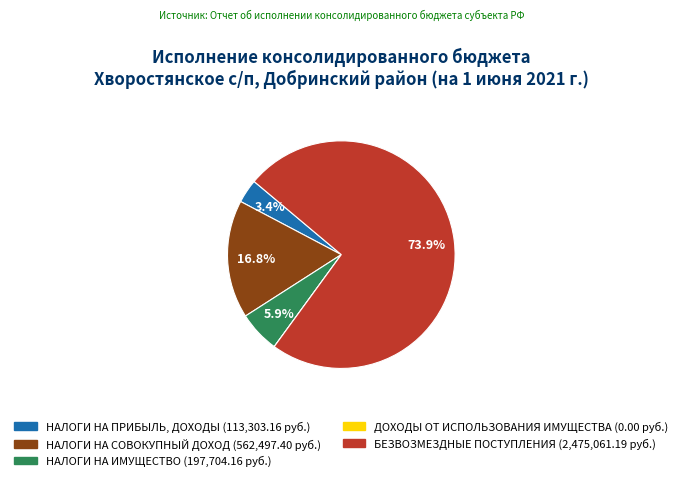

What portion of the pie excludes НАЛОГИ НА ПРИБЫЛЬ, ДОХОДЫ?

96.6%